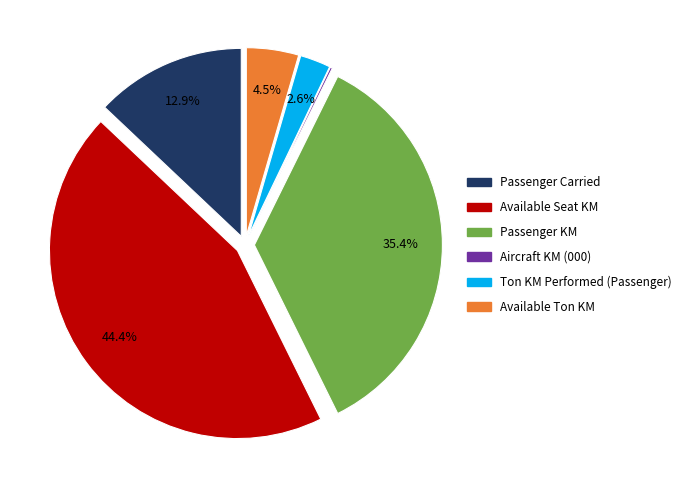

To the nearest percent, what is the difference between the Ton KM Performed (Passenger) and Available Seat KM slice percentages?

42%